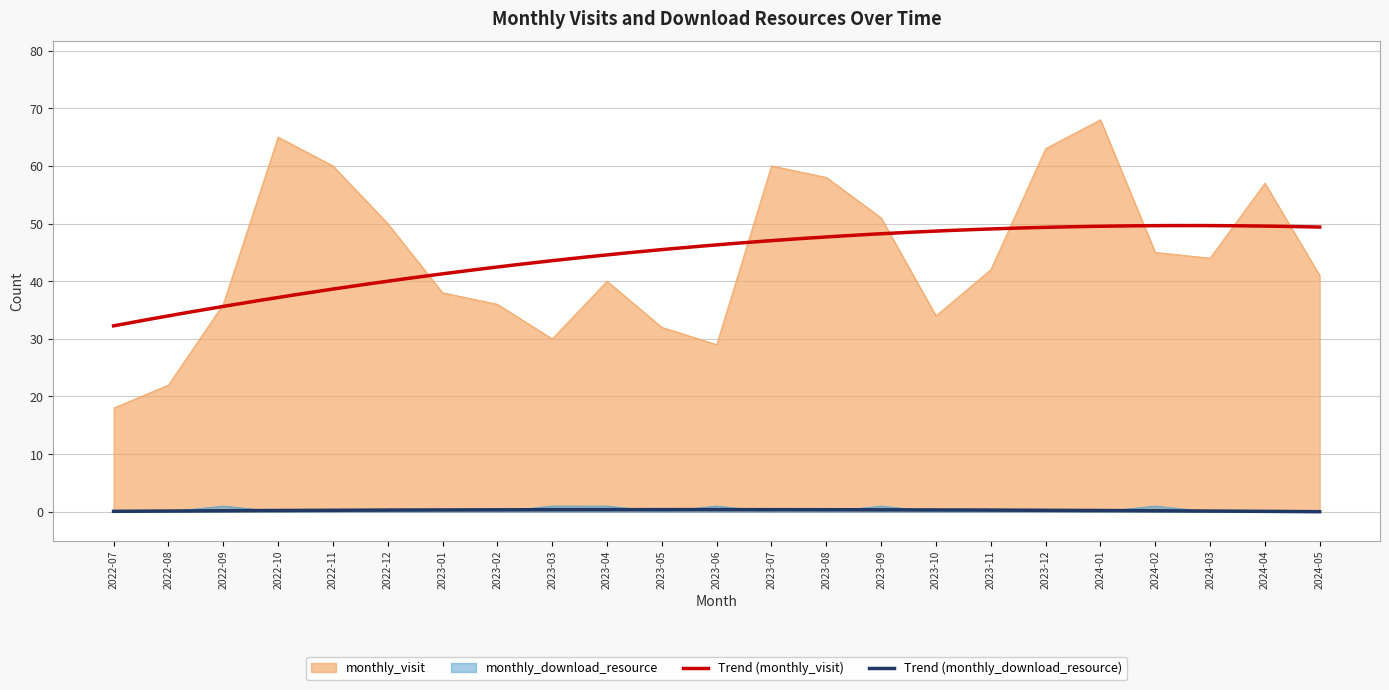

Does the chart display data point markers on the line(s)?

No